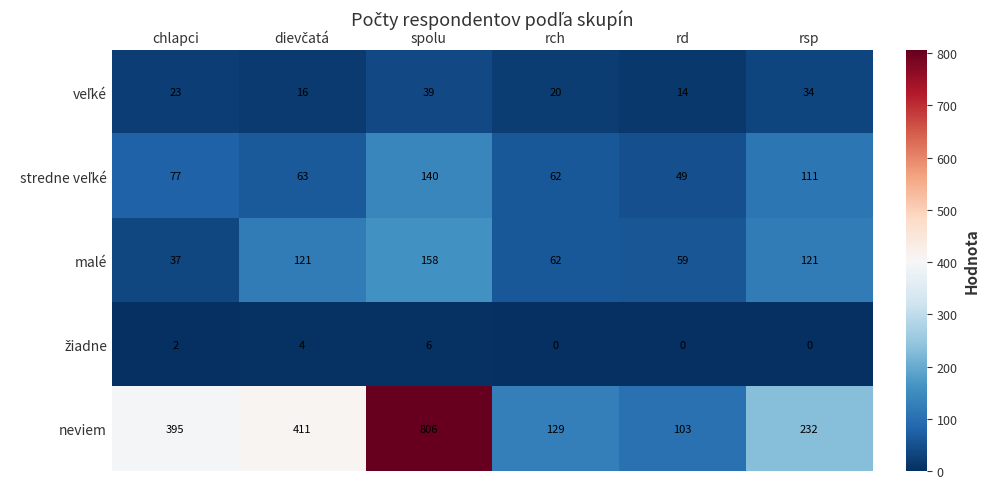

What is the spread (max minus min) of values at chlapci?

393